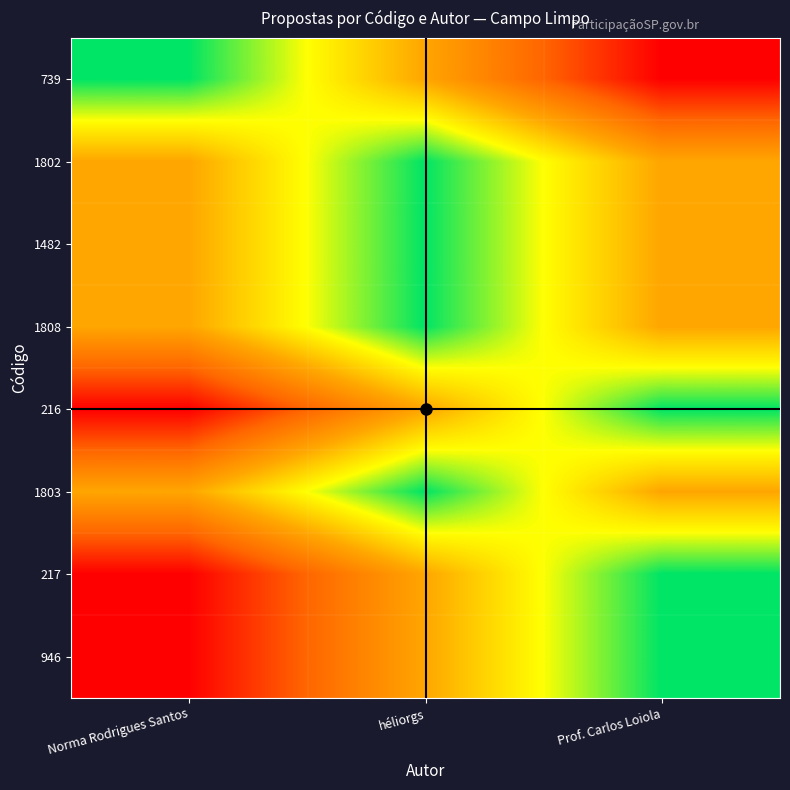

Reading left to right, extract all data points from this chart.

739: Norma Rodrigues Santos=1.0	héliorgs=0.5	Prof. Carlos Loiola=0.0
1802: Norma Rodrigues Santos=0.5	héliorgs=1.0	Prof. Carlos Loiola=0.5
1482: Norma Rodrigues Santos=0.5	héliorgs=1.0	Prof. Carlos Loiola=0.5
1808: Norma Rodrigues Santos=0.5	héliorgs=1.0	Prof. Carlos Loiola=0.5
216: Norma Rodrigues Santos=0.0	héliorgs=0.5	Prof. Carlos Loiola=1.0
1803: Norma Rodrigues Santos=0.5	héliorgs=1.0	Prof. Carlos Loiola=0.5
217: Norma Rodrigues Santos=0.0	héliorgs=0.5	Prof. Carlos Loiola=1.0
946: Norma Rodrigues Santos=0.0	héliorgs=0.5	Prof. Carlos Loiola=1.0